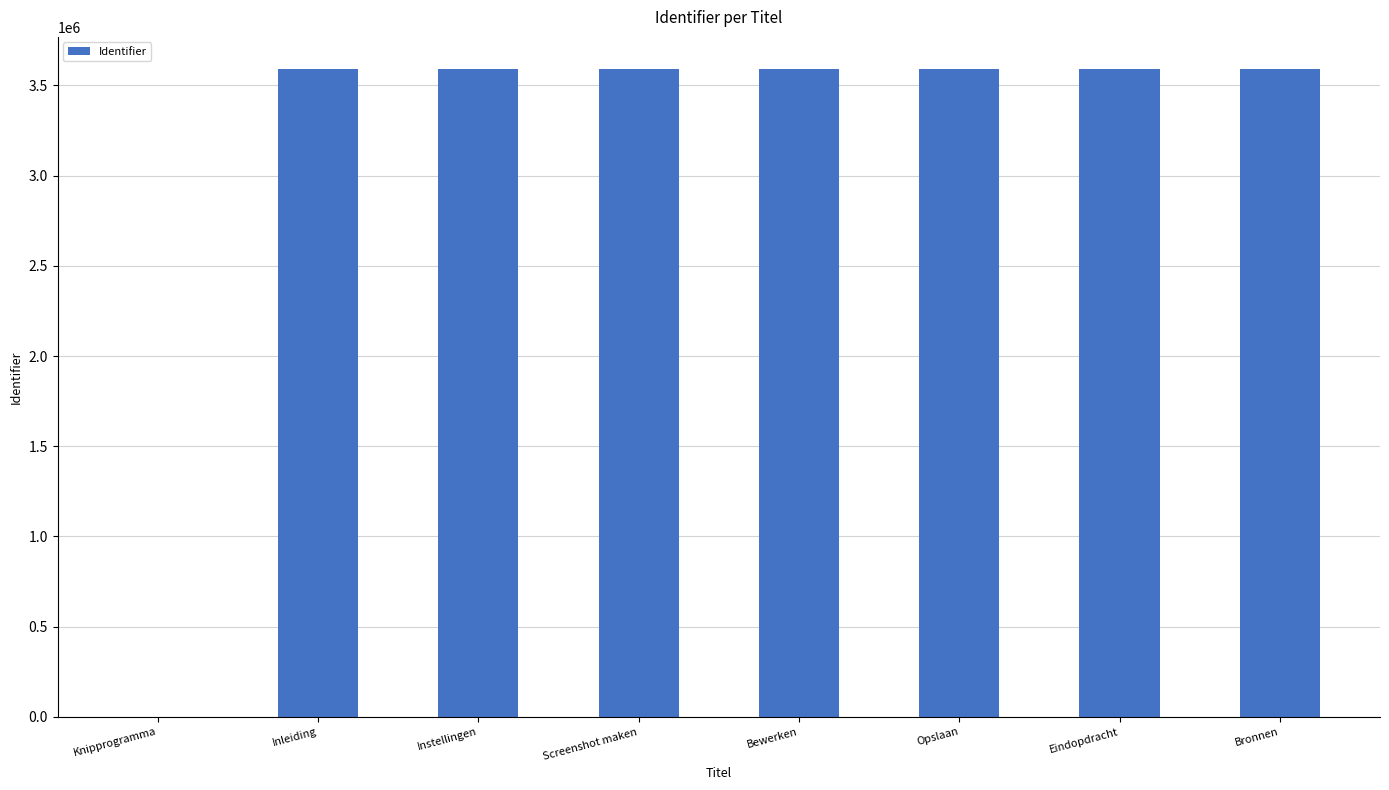

Between Screenshot maken and Knipprogramma, which is larger?

Screenshot maken